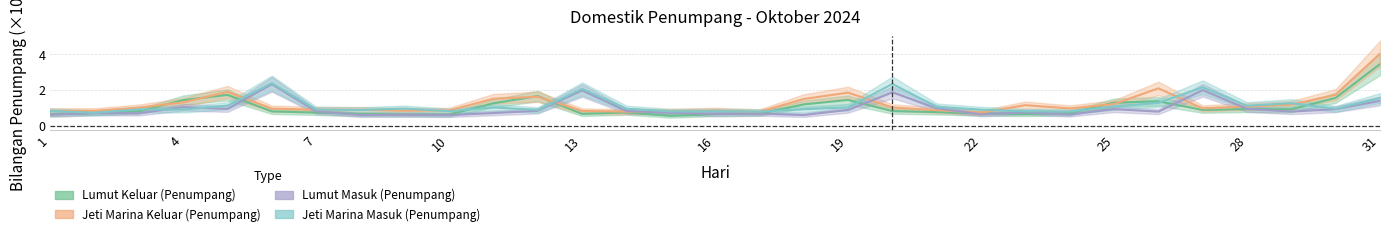

True or false: Lumut Keluar (Penumpang) has a value of 1.4 at 6.

False